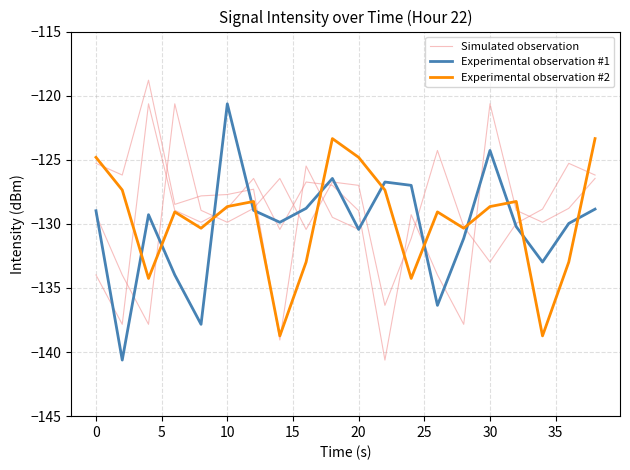

What are all the series names shown in the legend?

Simulated observation, Experimental observation #1, Experimental observation #2